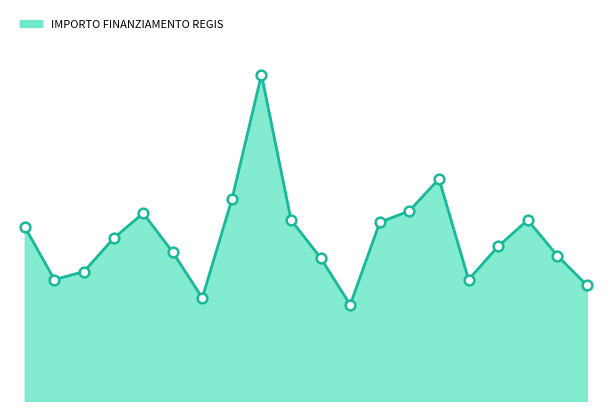

Is this an area chart (filled region under the line)?

Yes